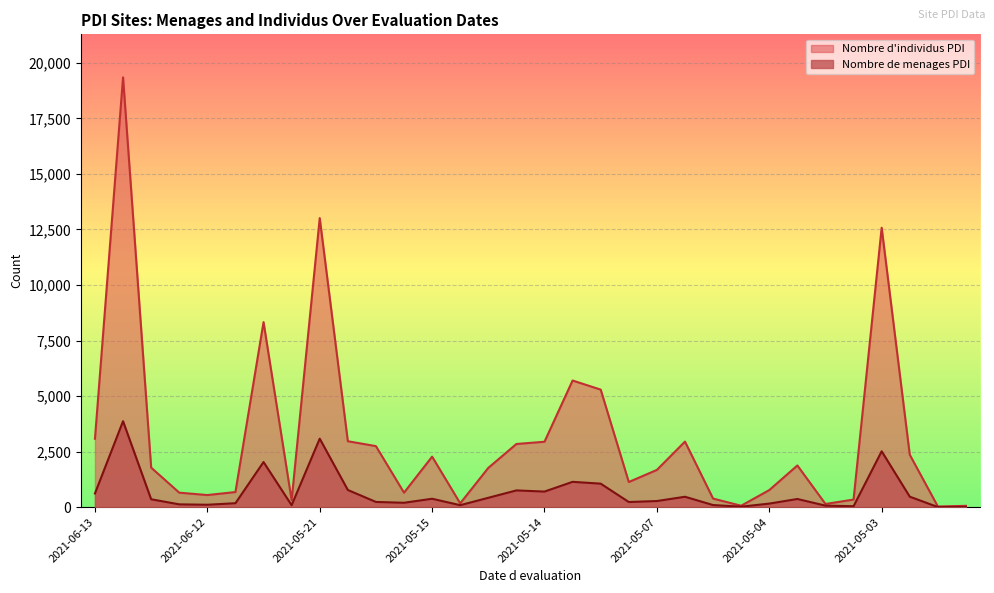

The value of Nombre individus PDI at 2021-05-21 is 19400. True or false?

False